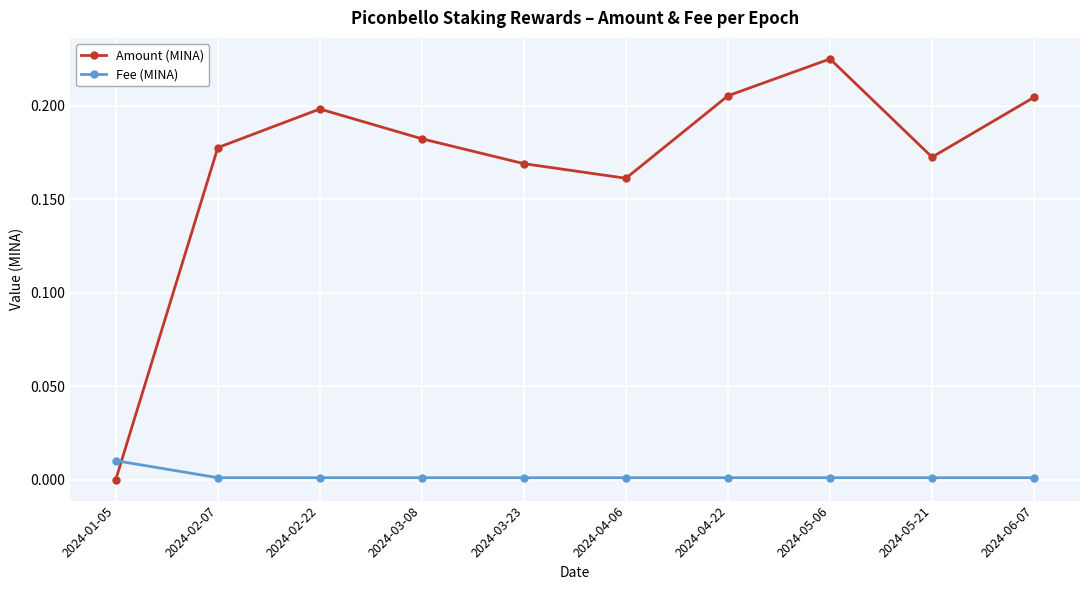

Which category has the lowest value in the Amount (MINA) series?

2024-01-05